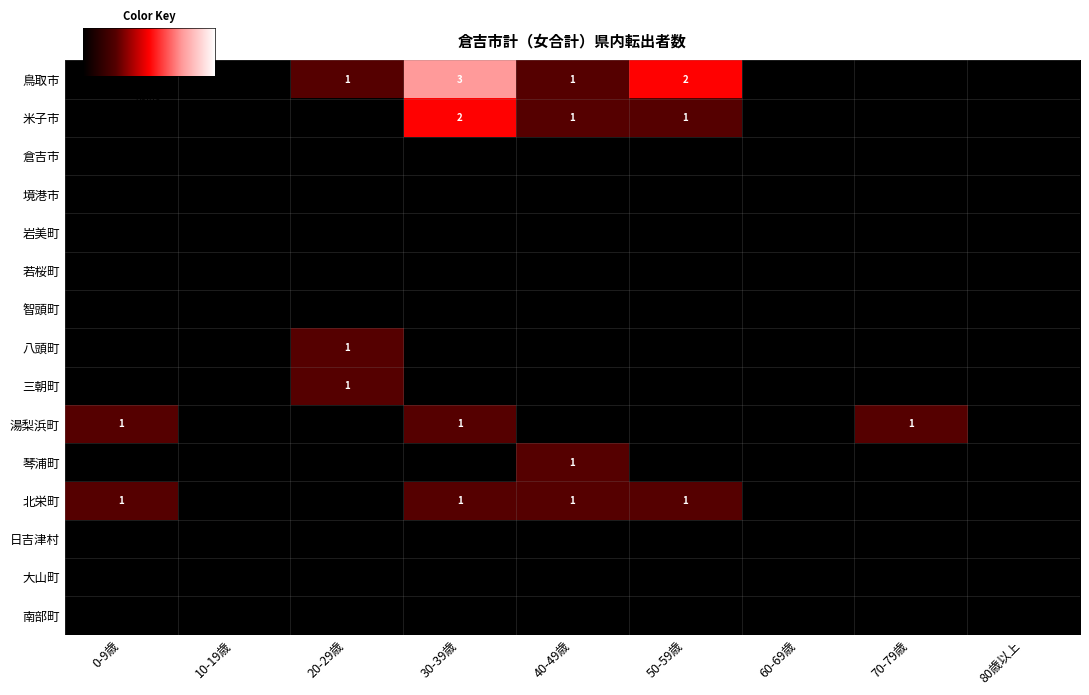

The 南部町 series shows 0 at 米子市. True or false?

True